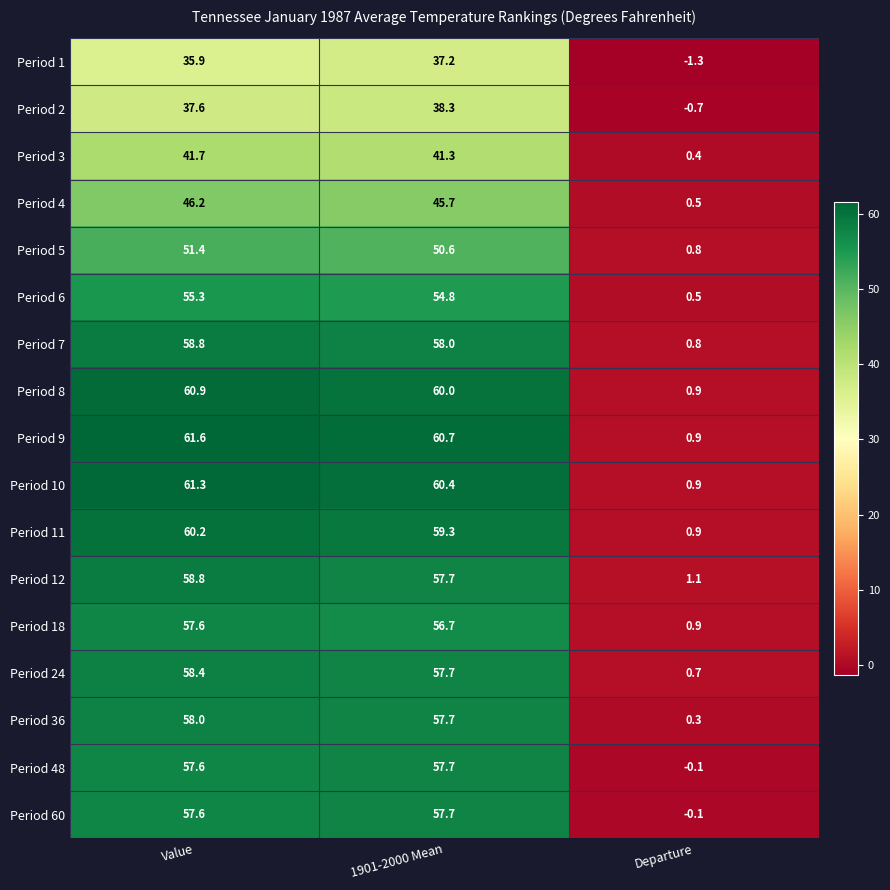

What is the spread (max minus min) of values at 1901-2000 Mean?

23.5